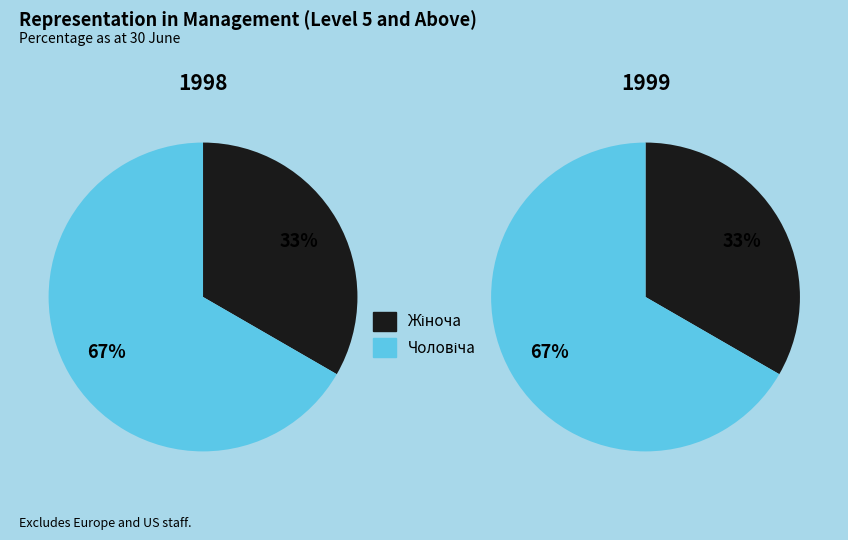

What is the largest slice in the pie chart?

Чоловіча